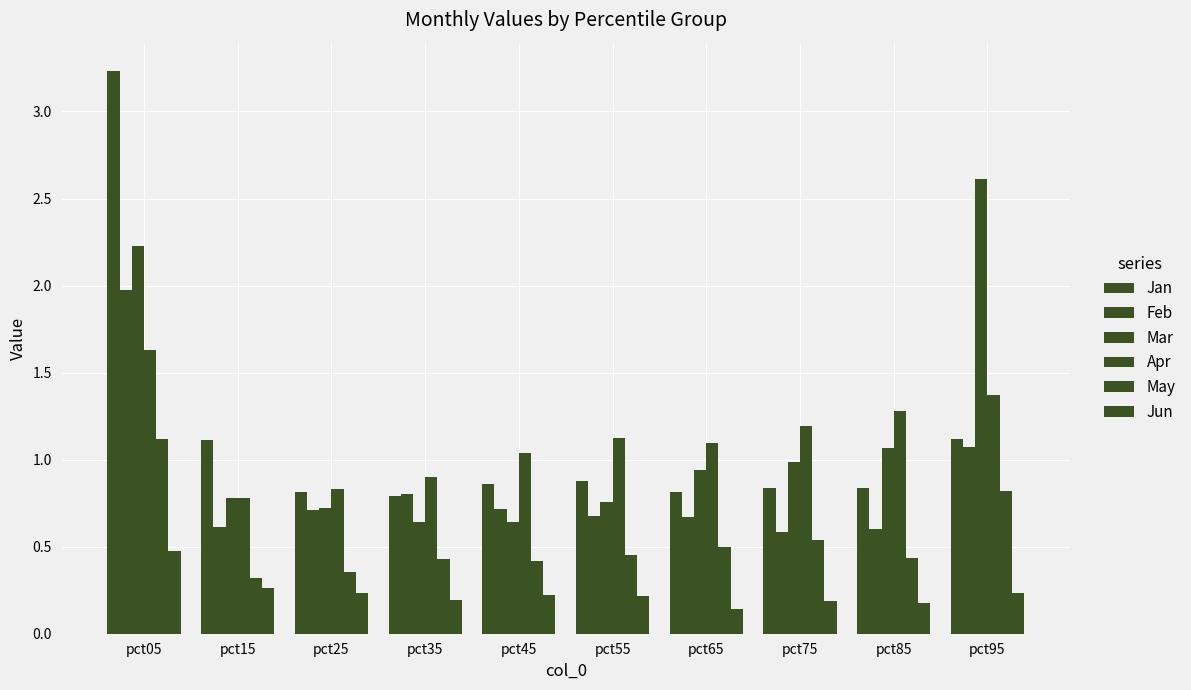

How many bars are there in each group?

6